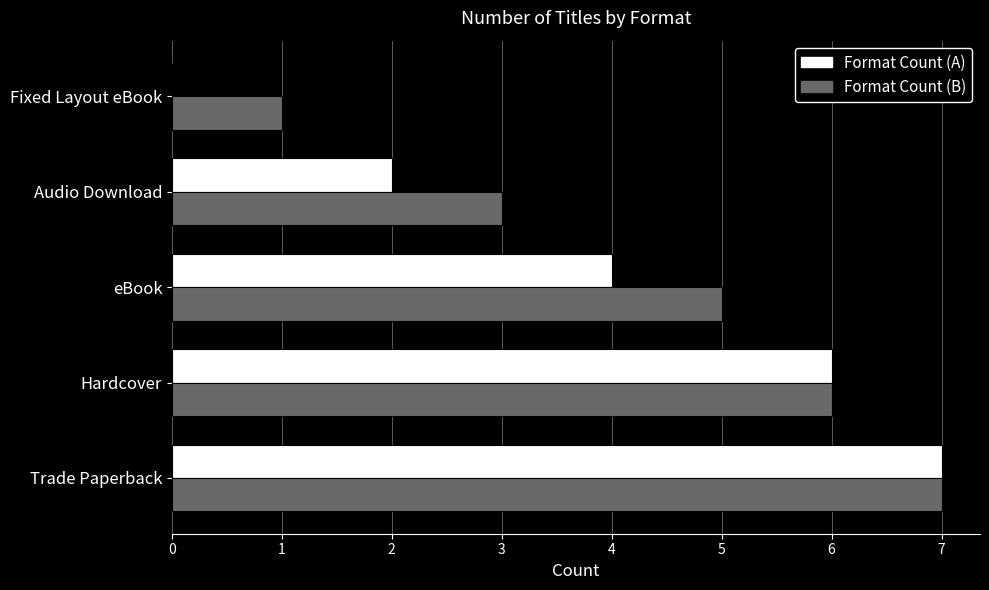

What is the sum of the Format Count (B) values at Trade Paperback and eBook?

12